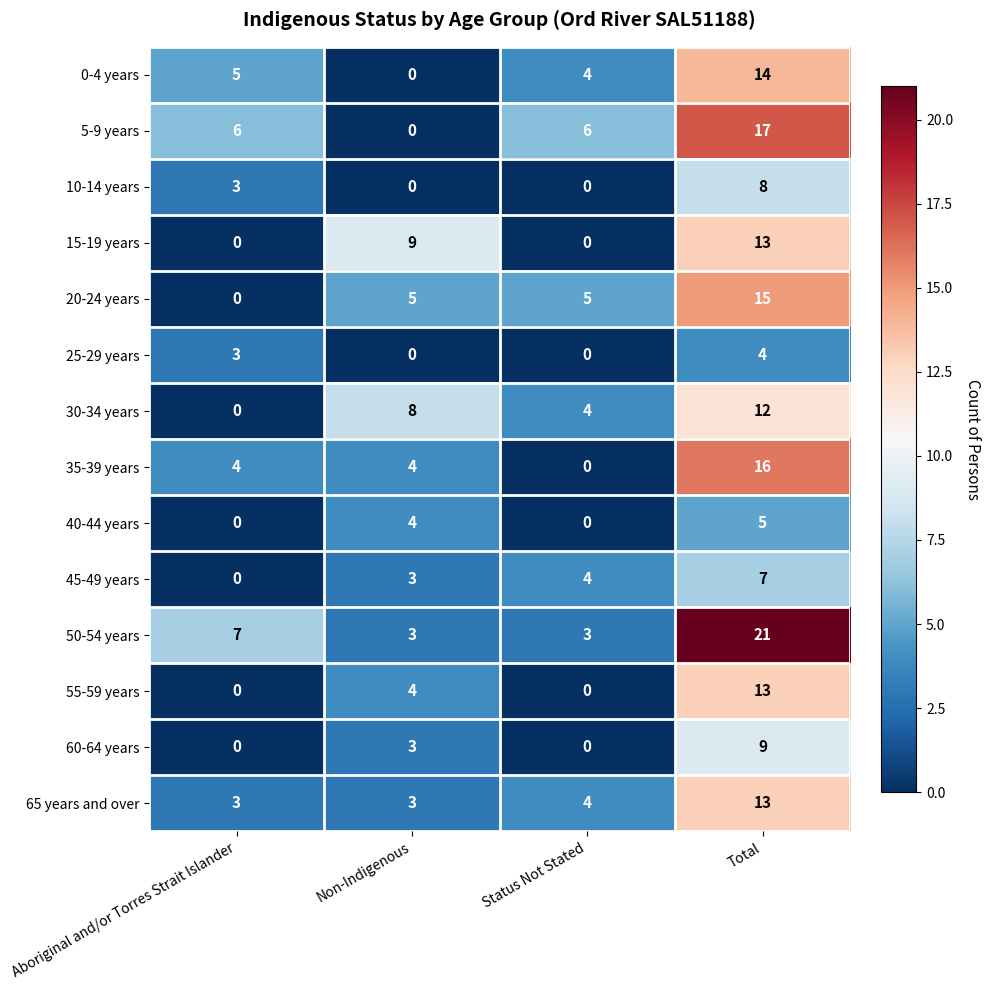

Is it true that 45-49 years equals 10 at Total?

False